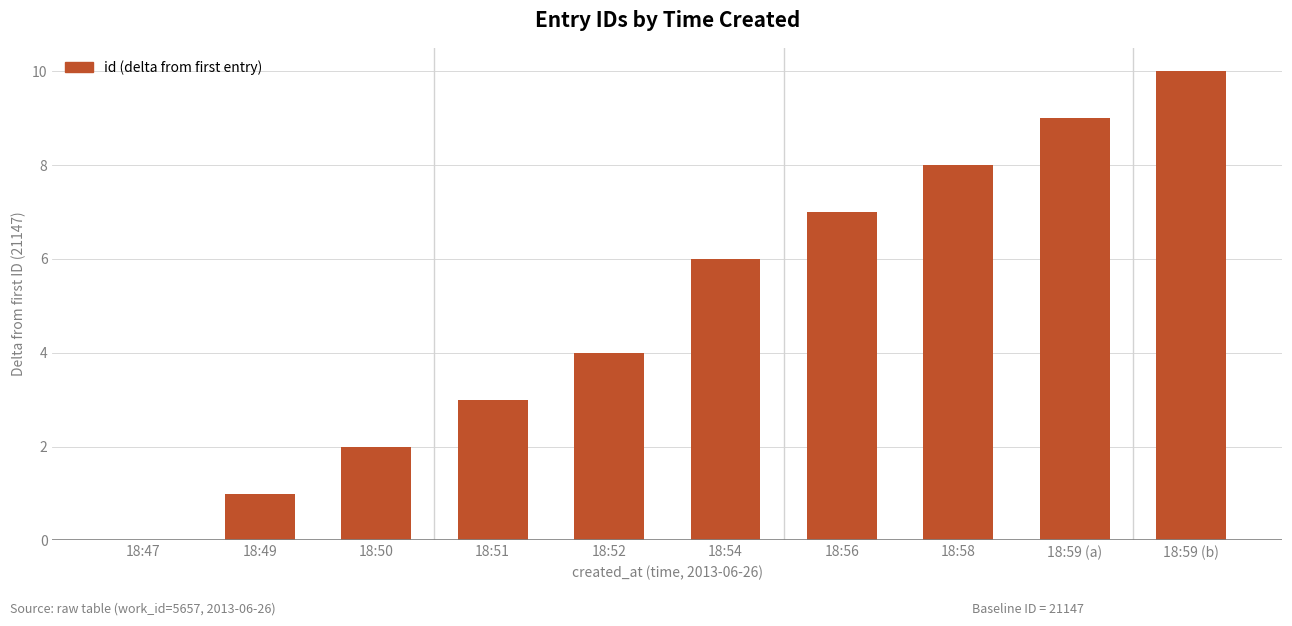

Are the bars horizontal?

No